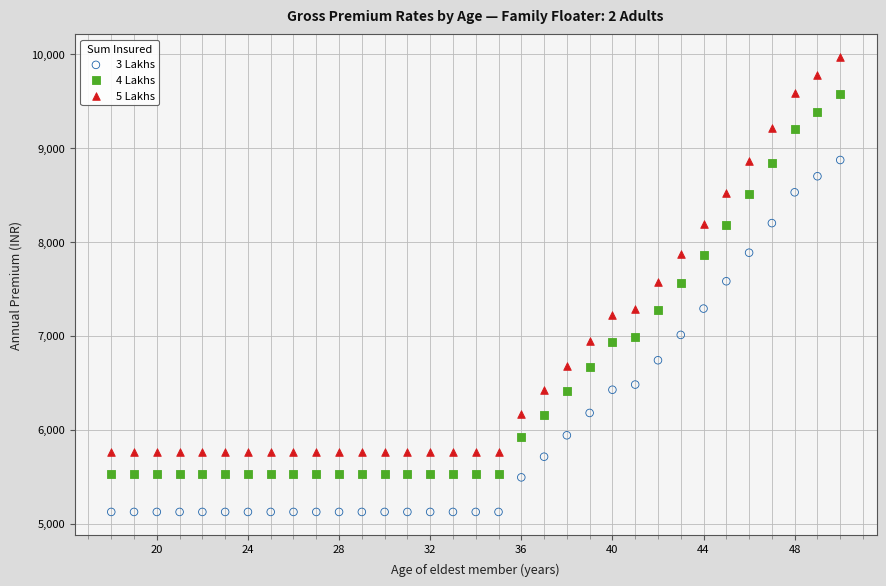

Which series reaches the minimum Y coordinate?

3 Lakhs